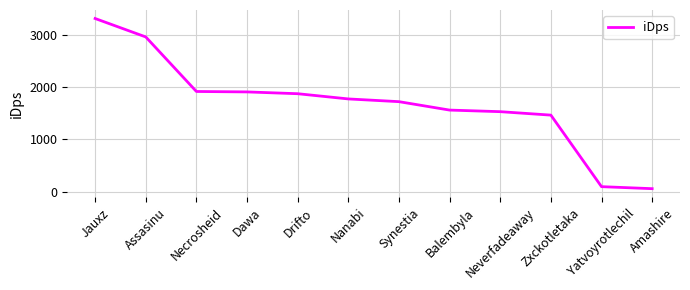

Read the value at Drifto.

1875.2